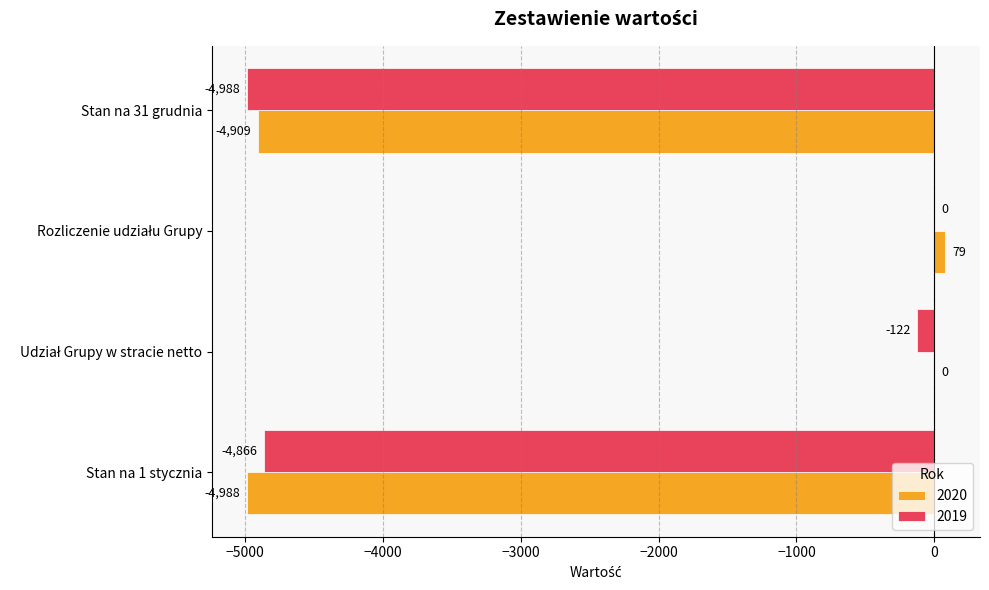

Which series has the largest total across all categories?

2020